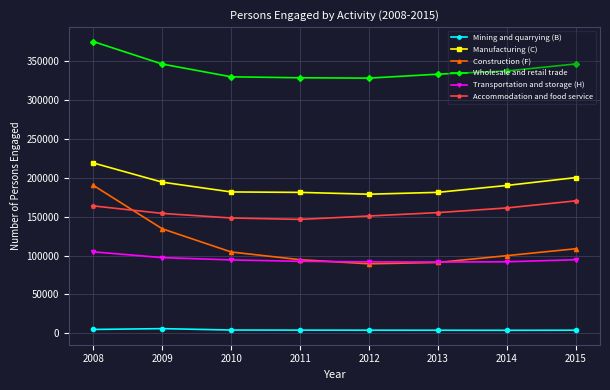

The value of Transportation and storage (H) at 2015 is 94622. True or false?

True